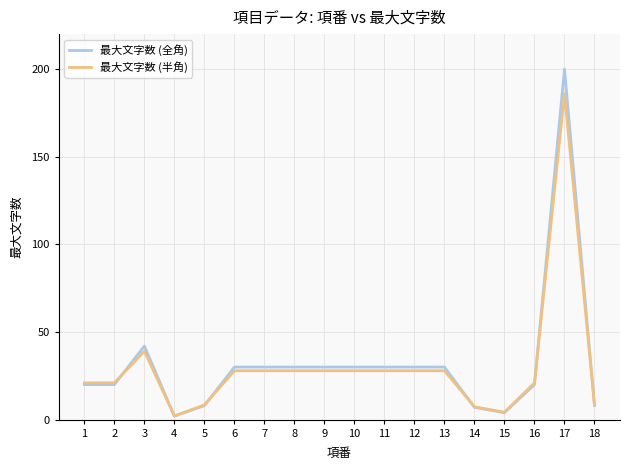

What is the sum of the 最大文字数 (全角) values at 9 and 3?

72.0